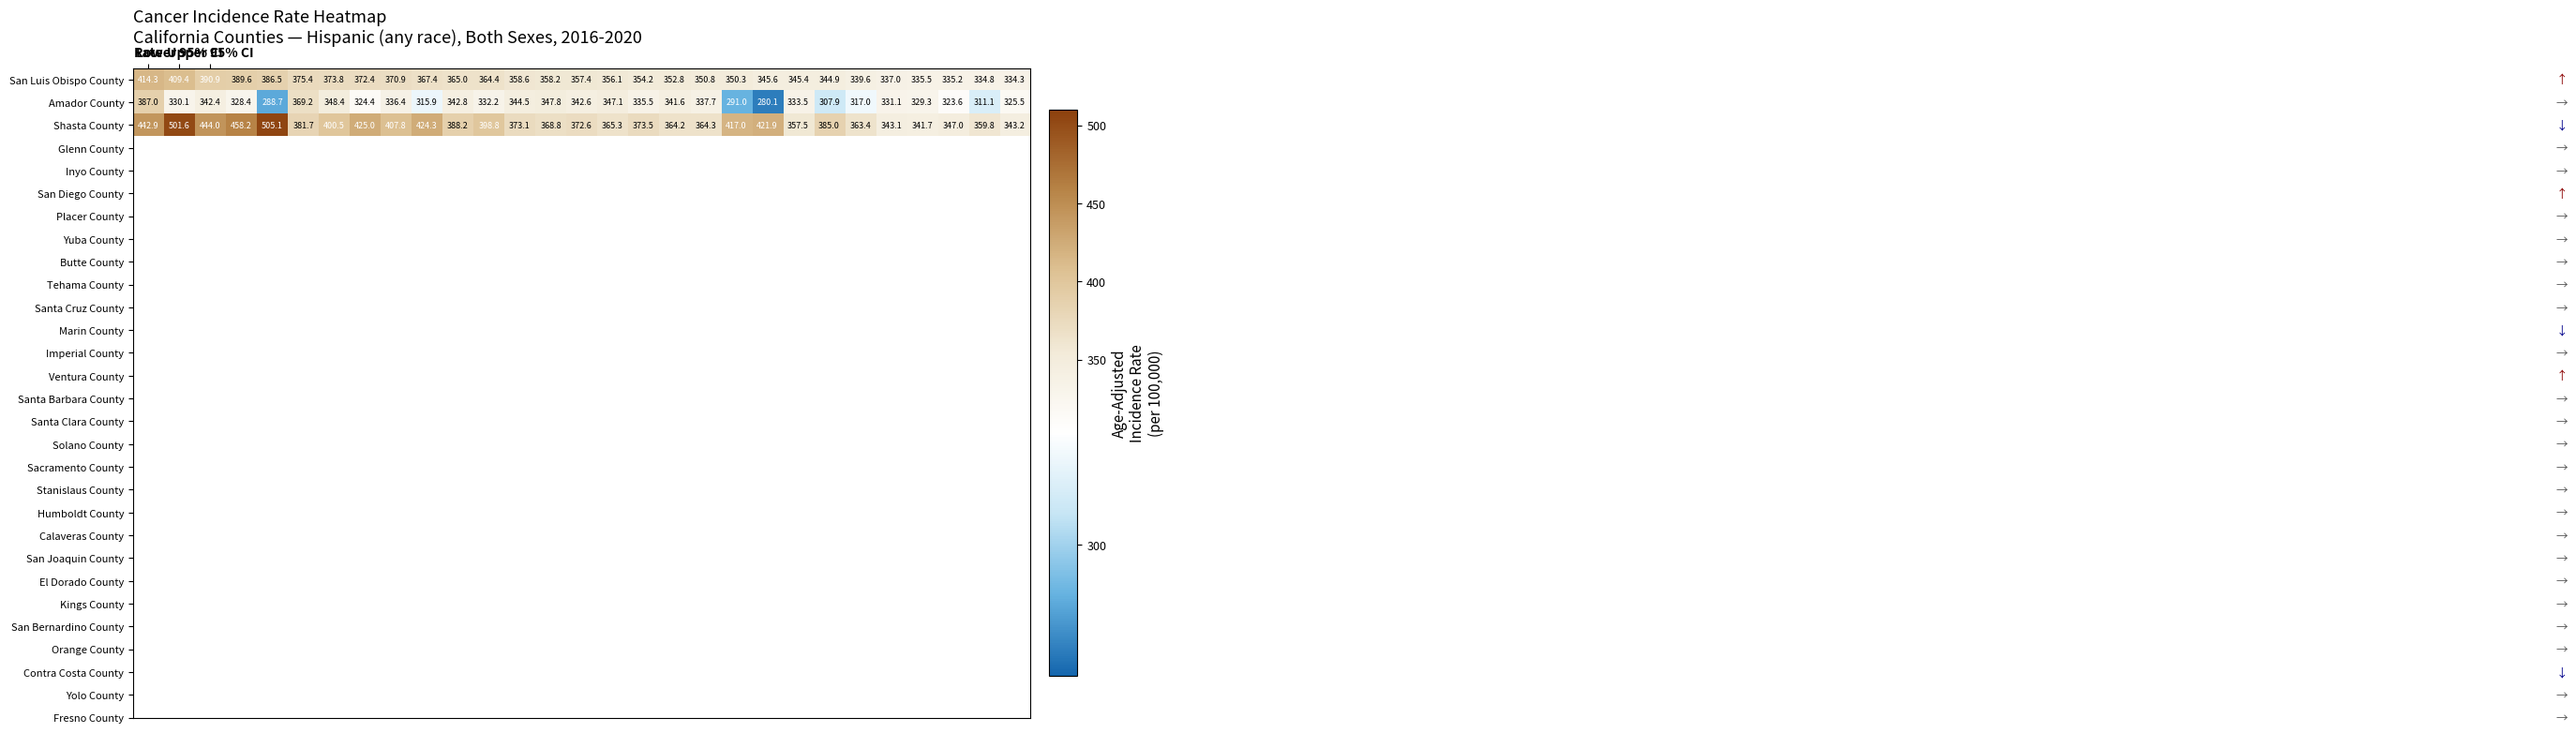

Rank the series by their average value, from highest to lowest.

Shasta County, San Luis Obispo County, Amador County